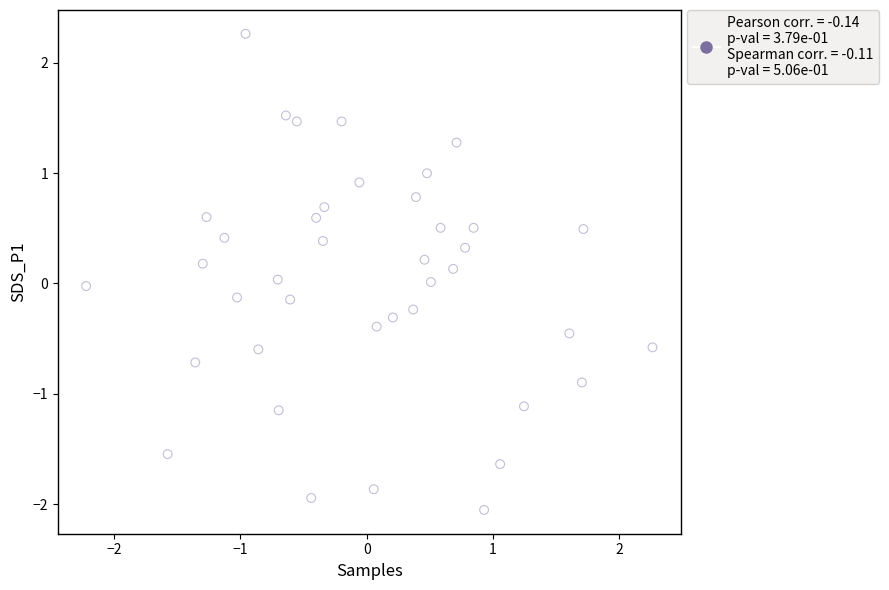

What is the range of Y values (max minus min)?

4.3